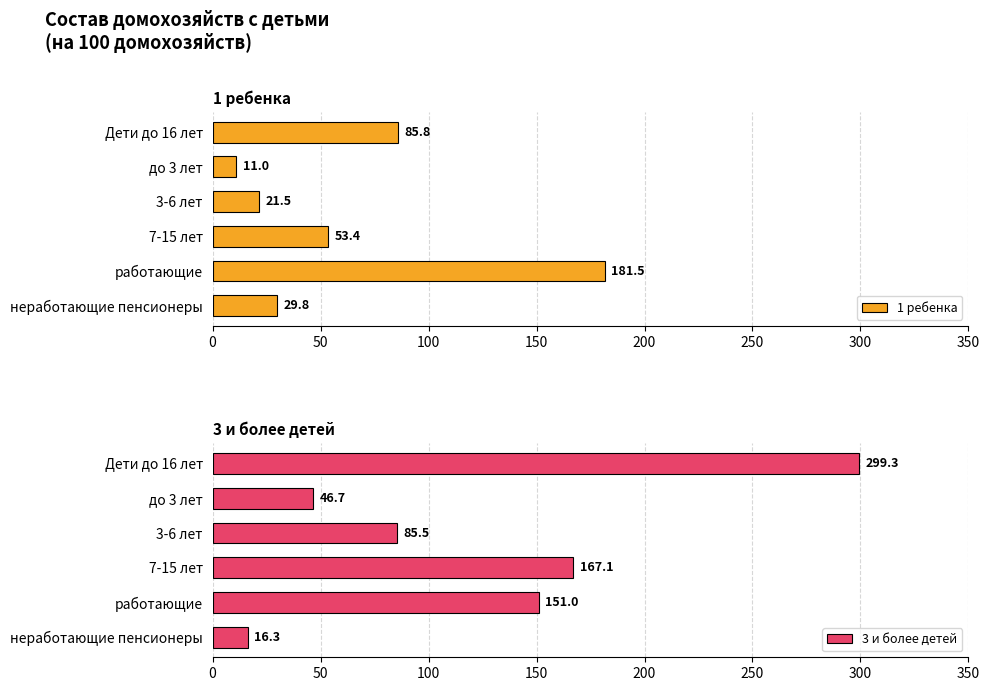

Rank the categories by 1 ребенка value from highest to lowest.

работающие, Дети до 16 лет, 7-15 лет, неработающие пенсионеры, 3-6 лет, до 3 лет